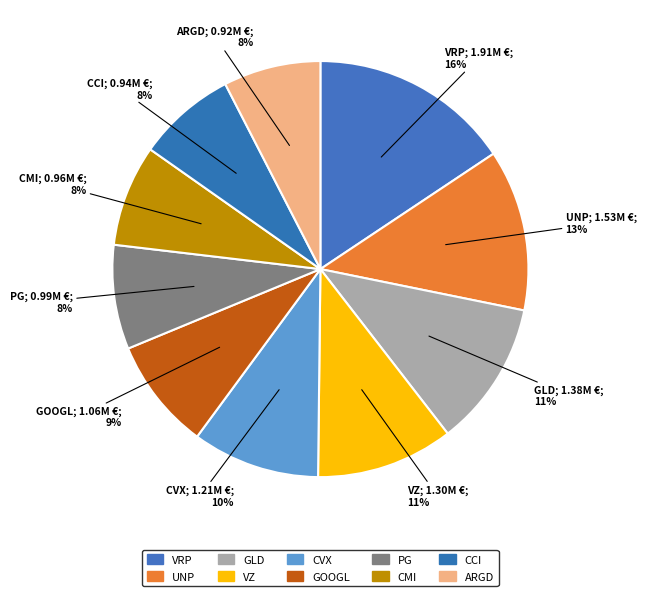

How many slices are in this pie chart?

10